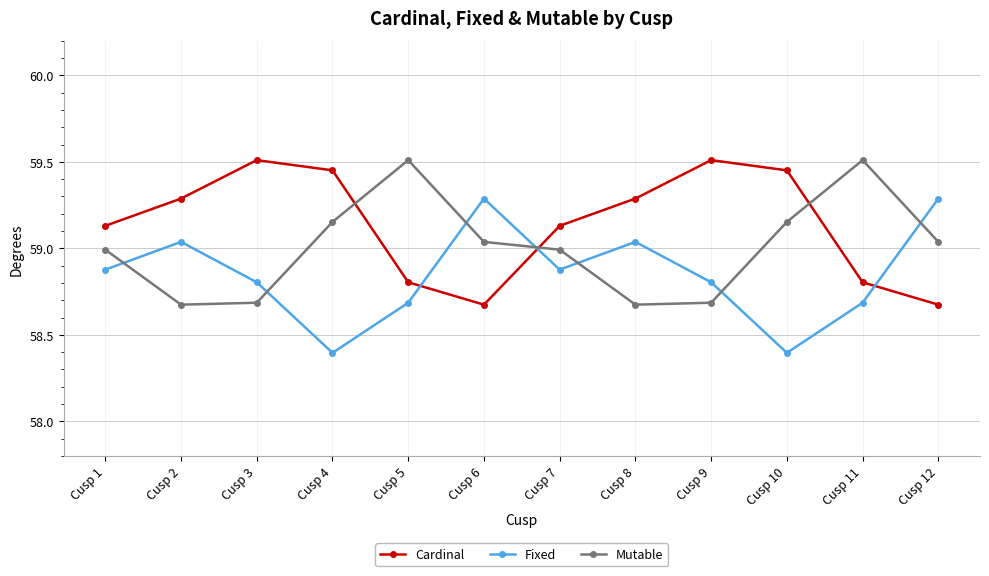

Where is the first local maximum for Mutable?

Cusp 5